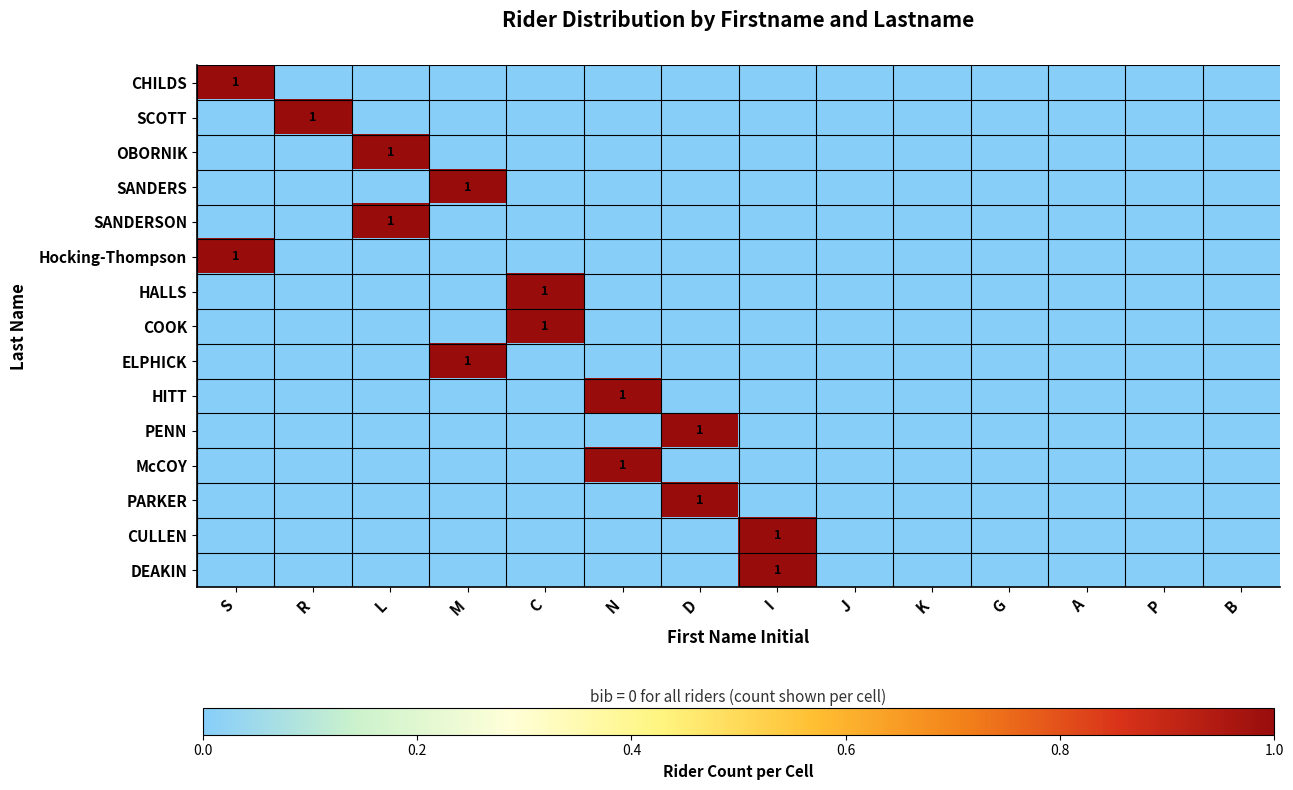

Is the value of HITT at M greater than the value of Hocking-Thompson at P?

No